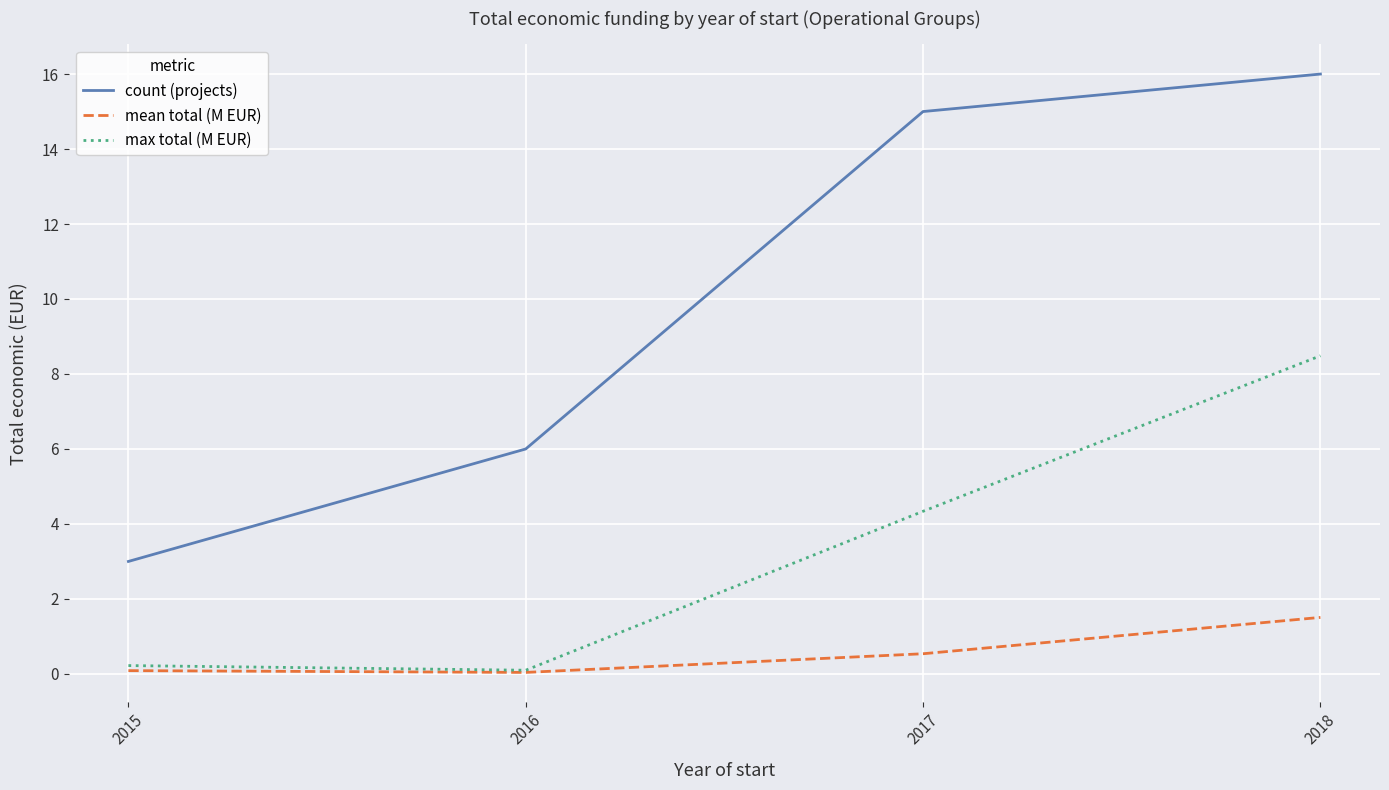

Rank the series at 2017 from highest to lowest value.

count (projects), max total (M EUR), mean total (M EUR)